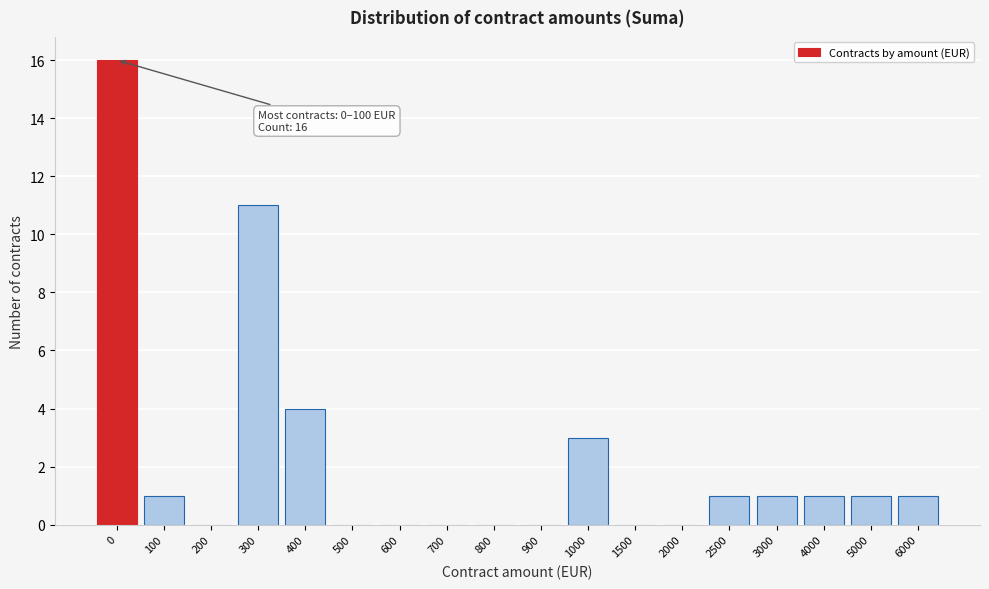

Reading right to left, transcribe all the data shown in this chart.

6000=1	5000=1	4000=1	3000=1	2500=1	2000=0	1500=0	1000=3	900=0	800=0	700=0	600=0	500=0	400=4	300=11	200=0	100=1	0=16